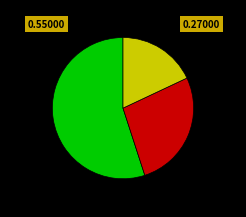

Is there any slice that represents more than half of the pie?

Yes